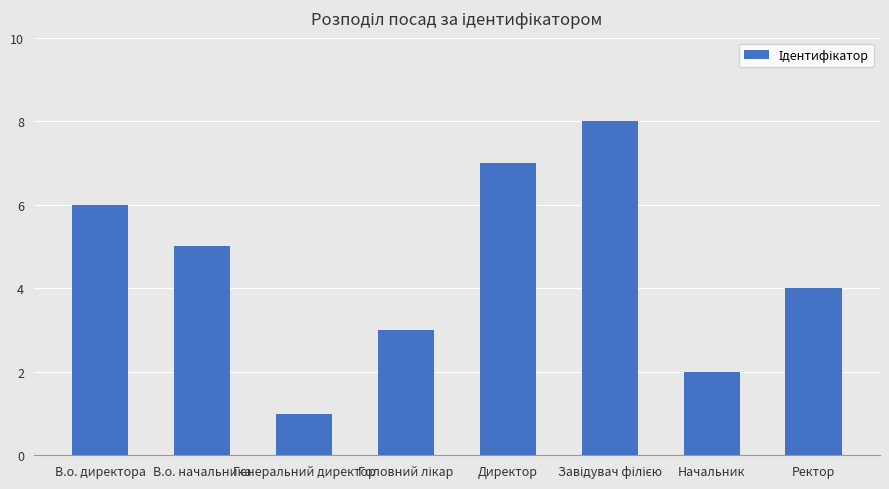

What is the ratio of the value at В.о. директора to the value at Ректор?

1.5